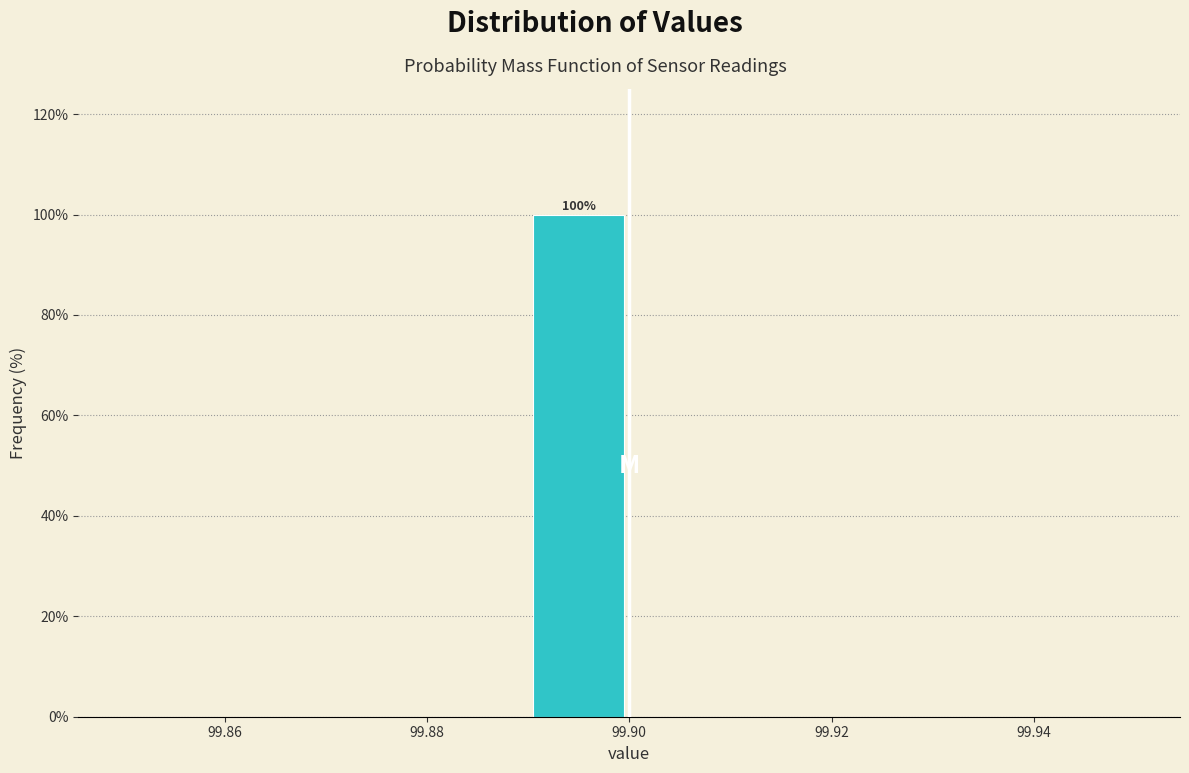

Which range on the x-axis has the tallest bar?

99.89 to 99.90